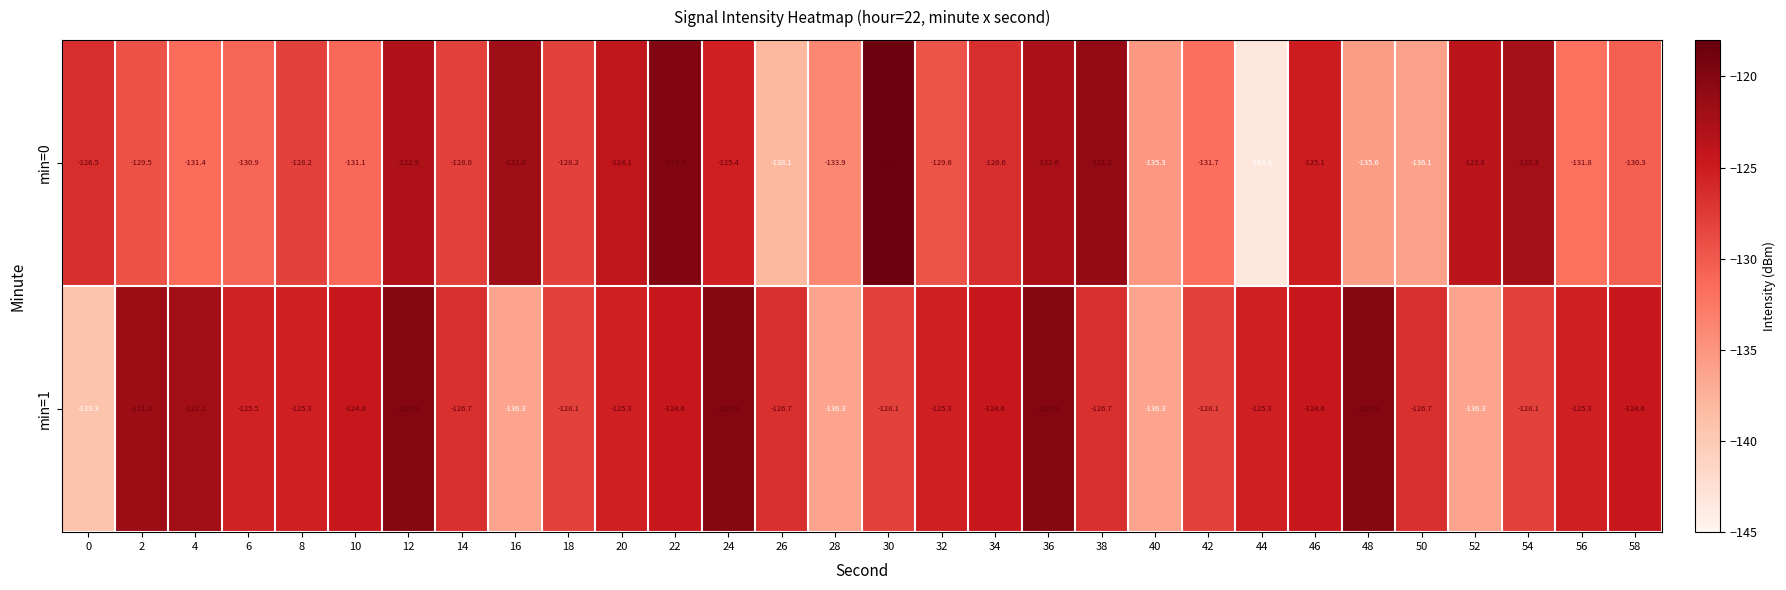

What is the average value of the min=0 series?

-128.5